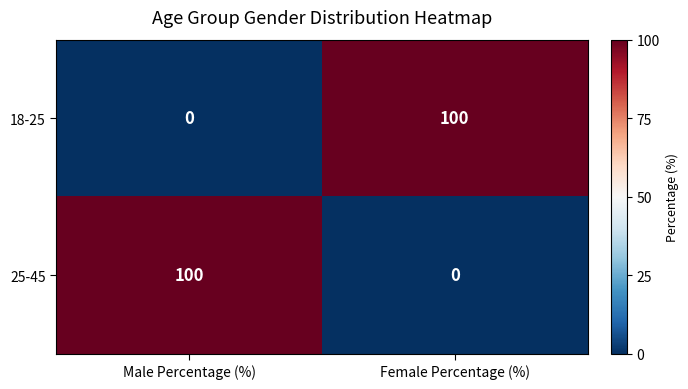

Reading left to right, list all the values displayed in this chart.

18-25: 0	100
25-45: 100	0